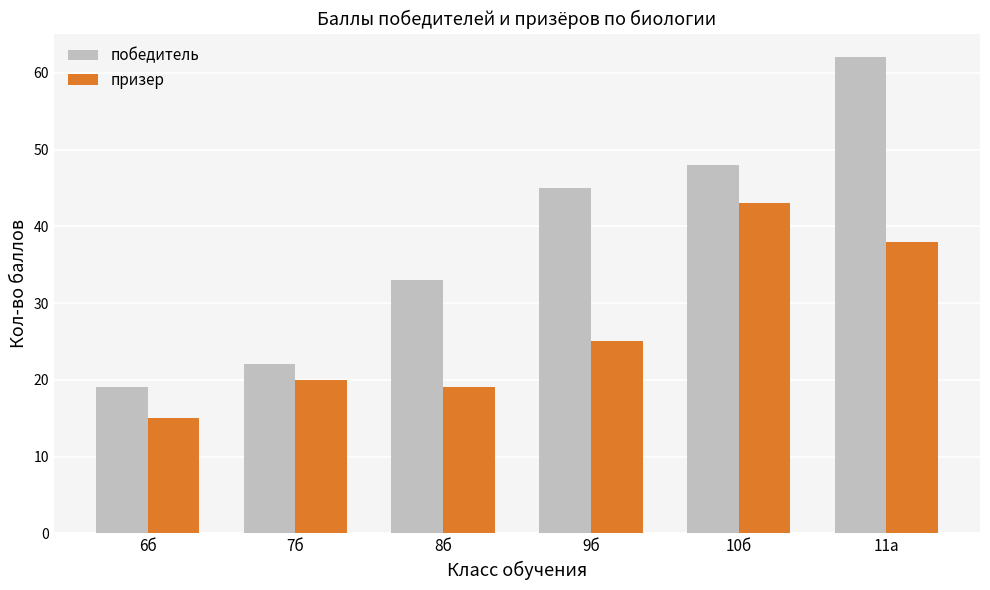

How many bars are there in total?

12